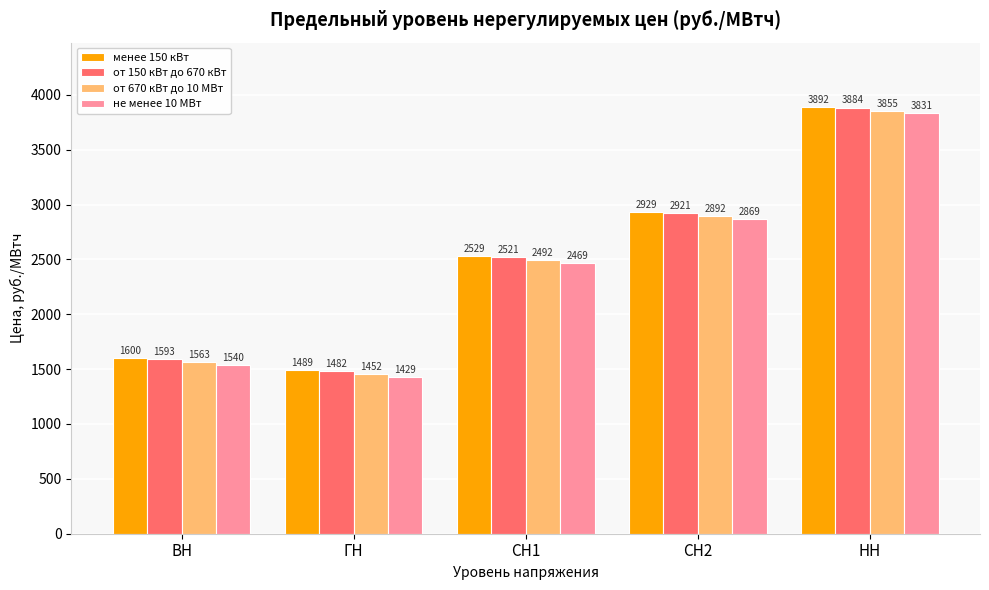

How many groups of bars are there?

5